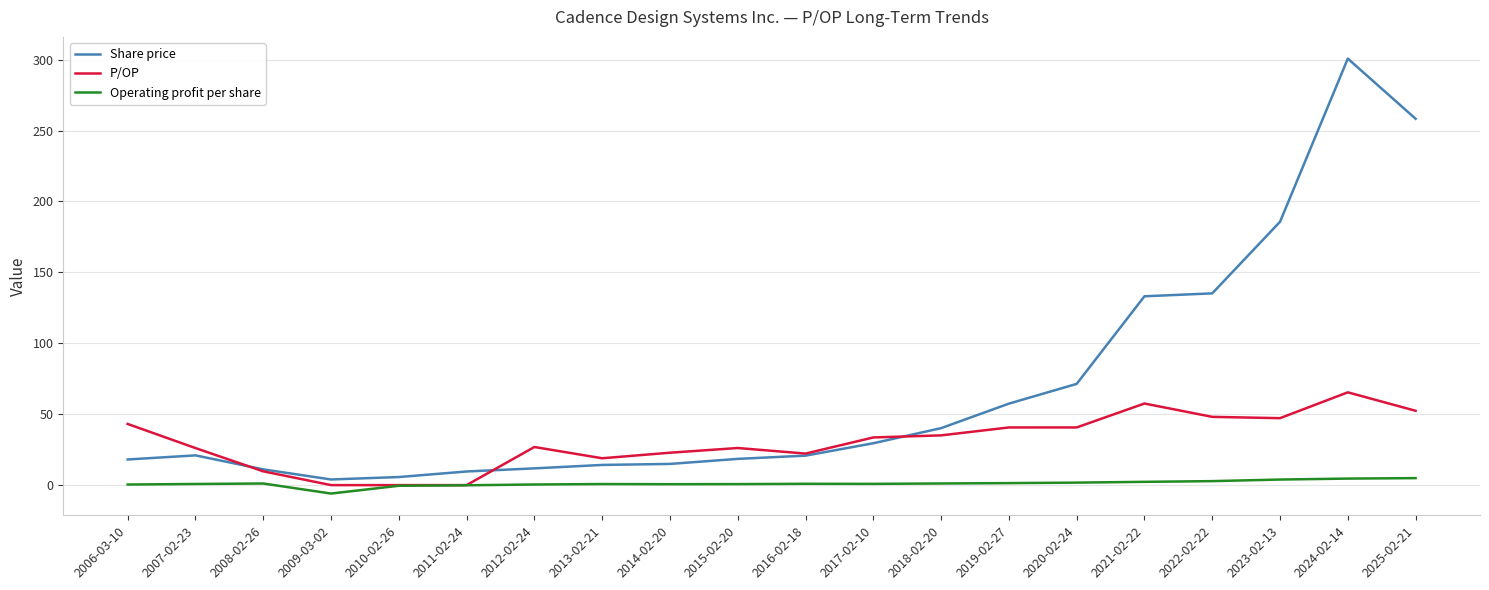

At 2025-02-21, list the series in order from largest to smallest.

Share price, P/OP, Operating profit per share